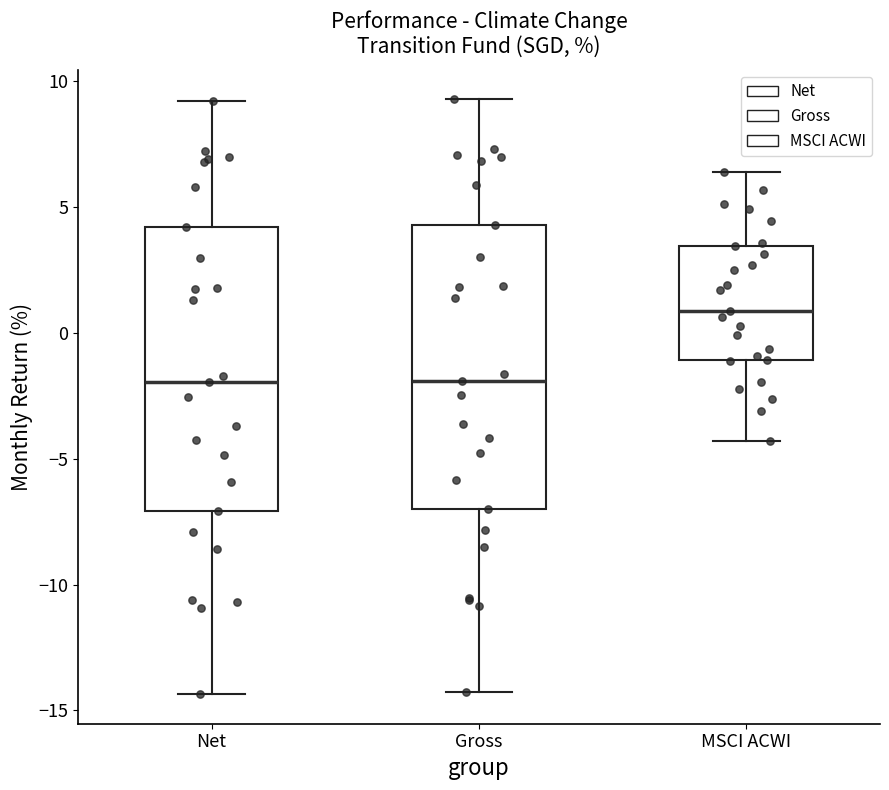

Which box's median line is the highest?

MSCI ACWI